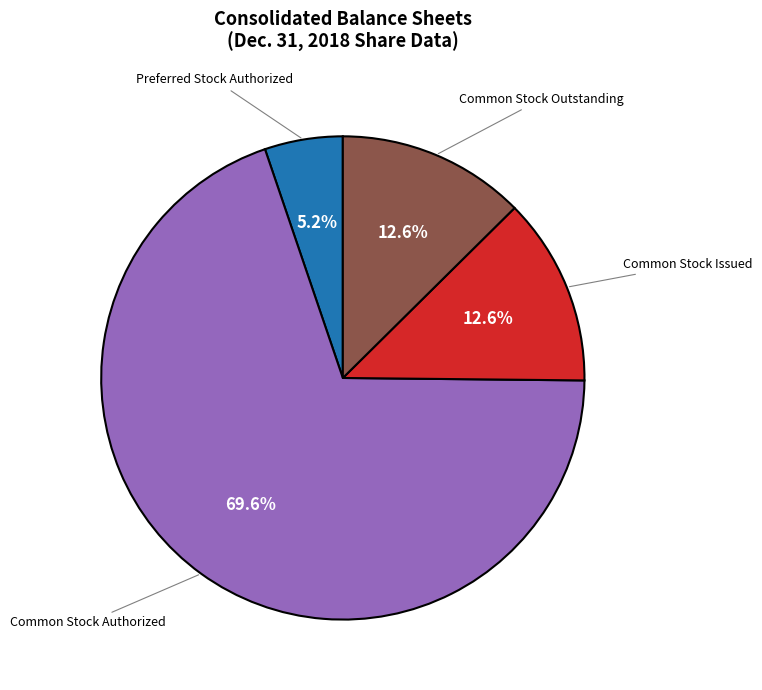

Count the number of slices in the pie.

4